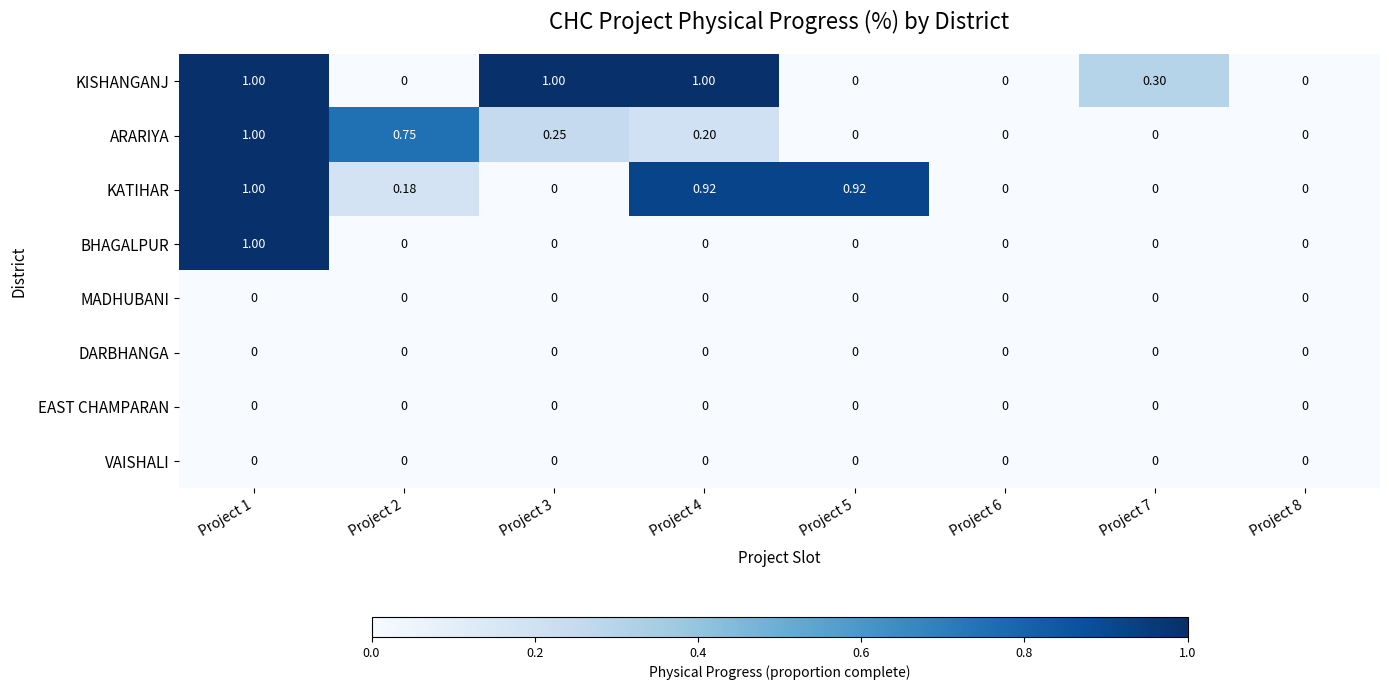

Which series changed the most between Project 7 and Project 8?

KISHANGANJ